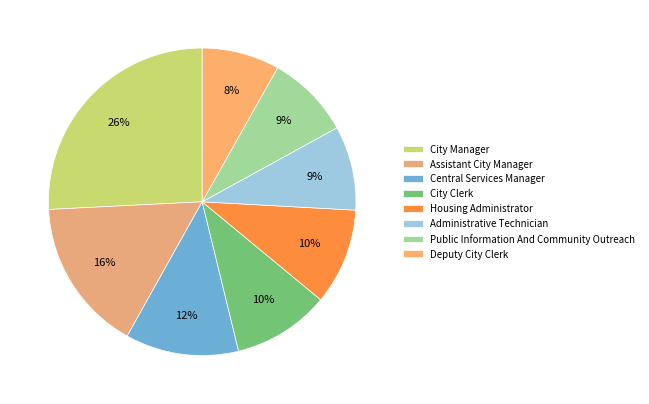

What is the largest slice in the pie chart?

City Manager